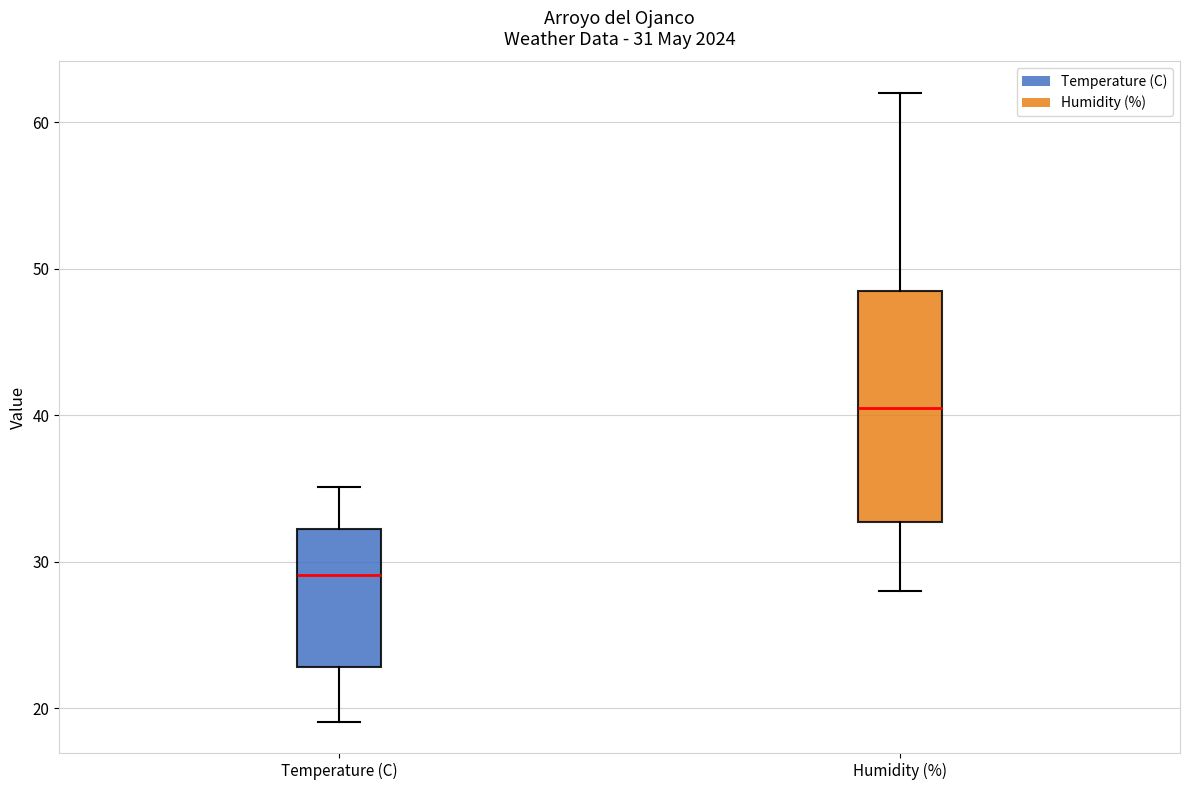

Which box has the lowest median line?

Temperature (C)